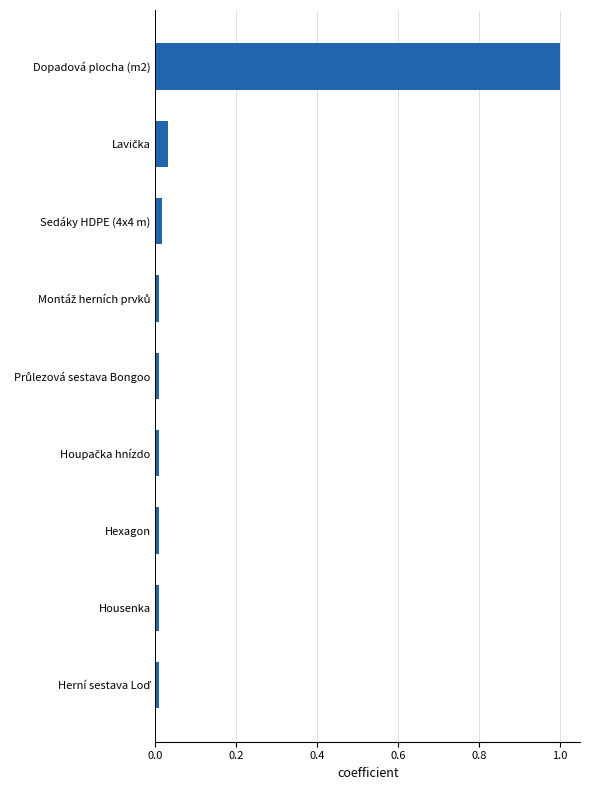

The value at Dopadová plocha (m2) is 1.0. True or false?

True